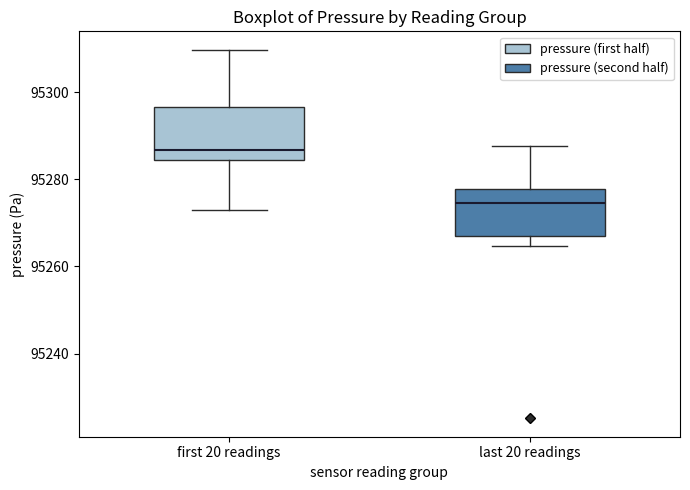

Where does the median line of the box for first 20 readings sit on the y-axis? The values are not printed on the chart, so give them approximately, as read against the axis.

95286